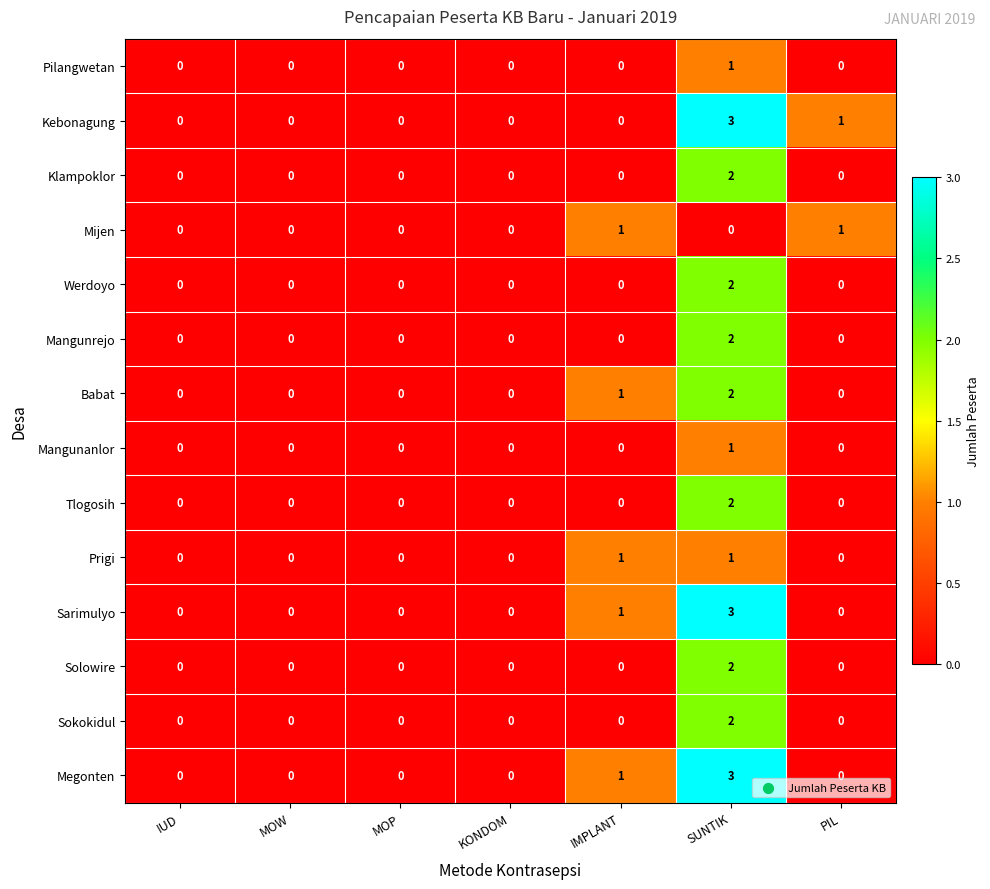

Count the Solowire values in the range 0 to 1.

6